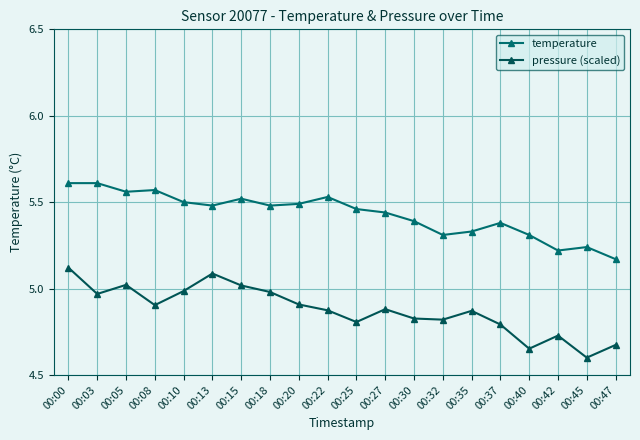

Which series has the largest total across all categories?

temperature